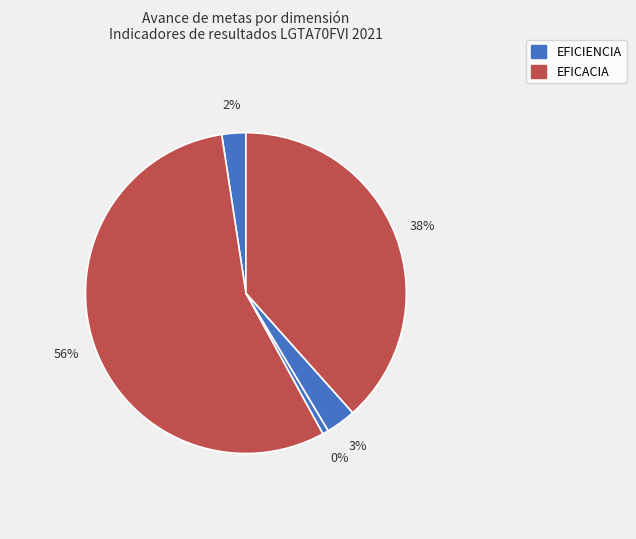

Does any single category account for the majority?

Yes